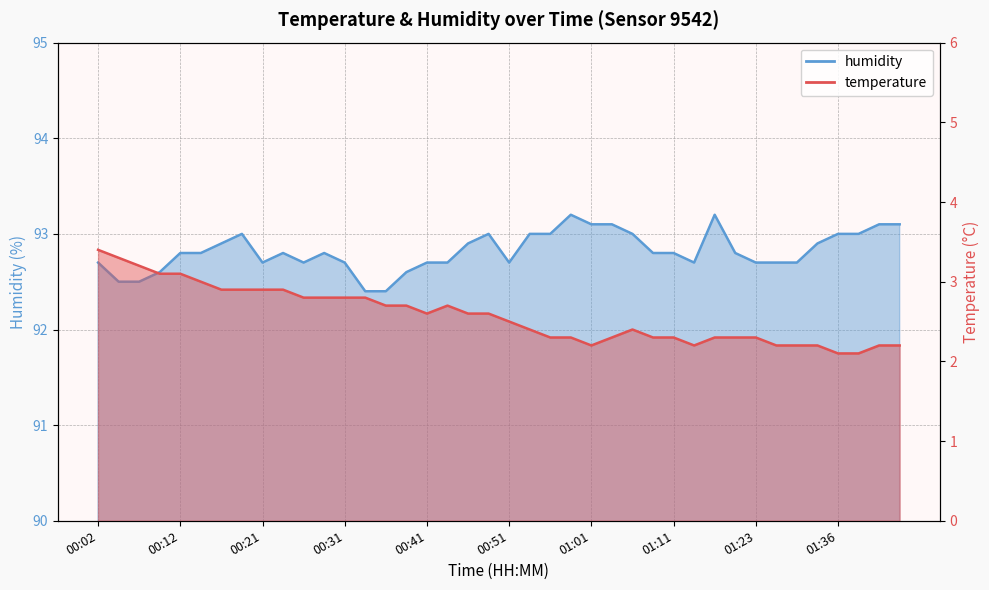

Reading left to right, what are all the values shown in this chart?

temperature: 3.4	3.3	3.2	3.1	3.1	3.0	2.9	2.9	2.9	2.9	2.8	2.8	2.8	2.8	2.7	2.7	2.6	2.7	2.6	2.6	2.5	2.4	2.3	2.3	2.2	2.3	2.4	2.3	2.3	2.2	2.3	2.3	2.3	2.2	2.2	2.2	2.1	2.1	2.2	2.2
humidity: 92.7	92.5	92.5	92.6	92.8	92.8	92.9	93.0	92.7	92.8	92.7	92.8	92.7	92.4	92.4	92.6	92.7	92.7	92.9	93.0	92.7	93.0	93.0	93.2	93.1	93.1	93.0	92.8	92.8	92.7	93.2	92.8	92.7	92.7	92.7	92.9	93.0	93.0	93.1	93.1